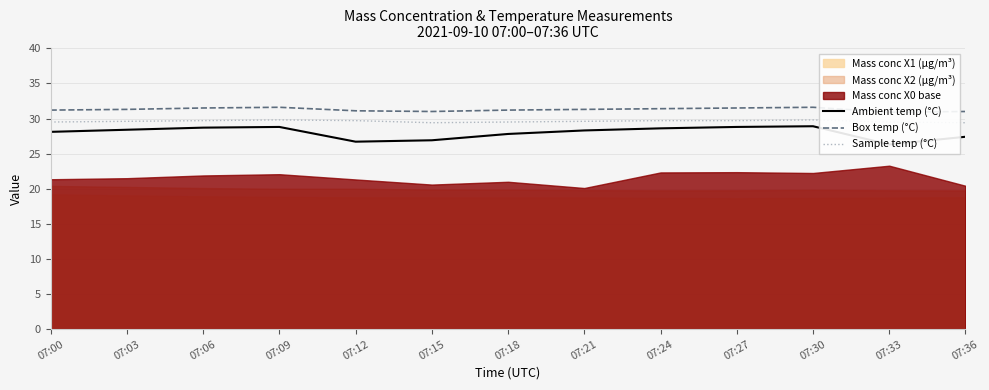

What is the difference between the second highest and second lowest values in the Sample temp (°C) series?

0.4